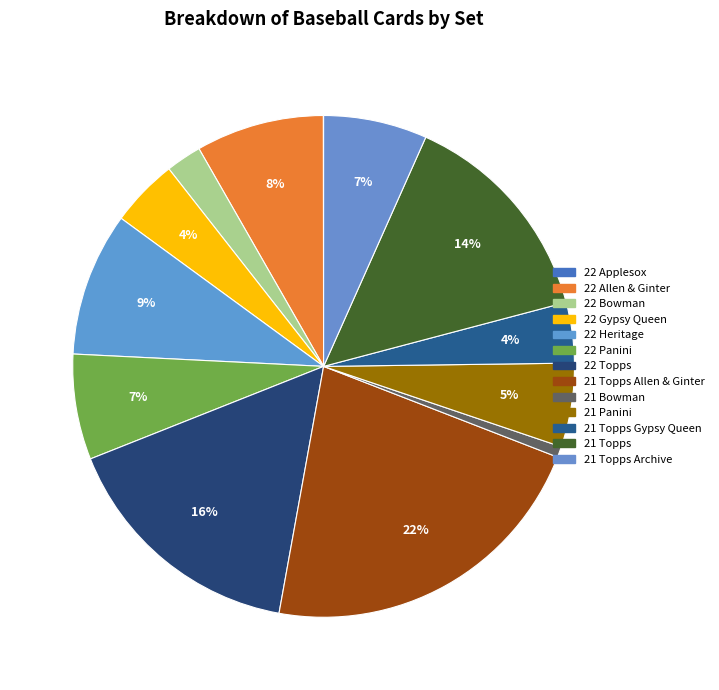

Rank the categories by value from highest to lowest.

21 Topps Allen & Ginter, 22 Topps, 21 Topps, 22 Heritage, 22 Allen & Ginter, 22 Panini, 21 Topps Archive, 21 Panini, 22 Gypsy Queen, 21 Topps Gypsy Queen, 22 Bowman, 21 Bowman, 22 Applesox